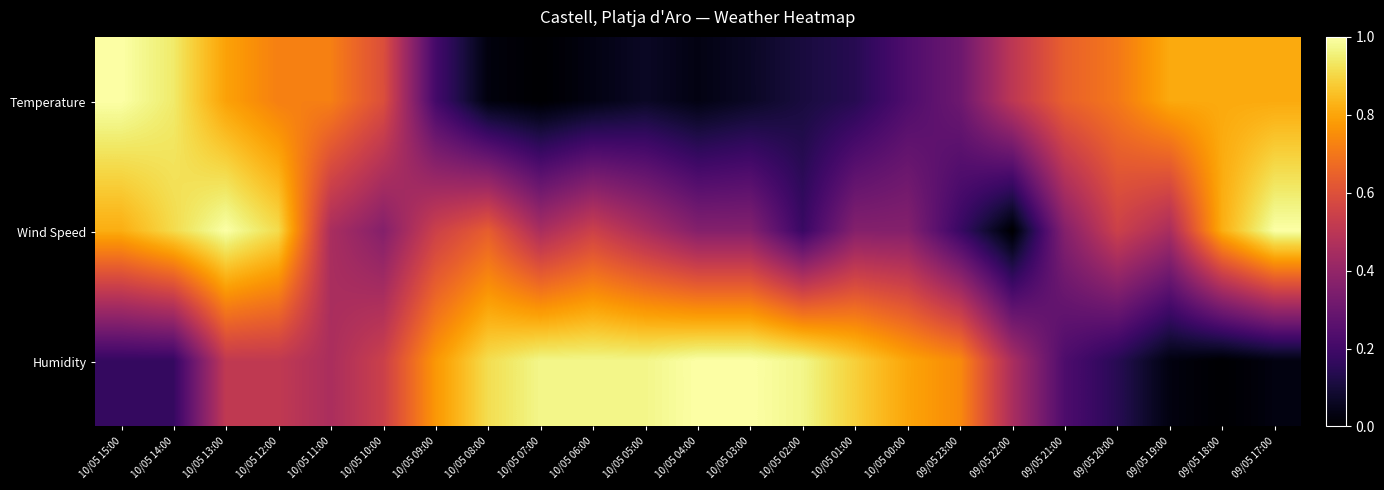

Which has a higher value, 09/05 23:00 or 10/05 05:00?

09/05 23:00